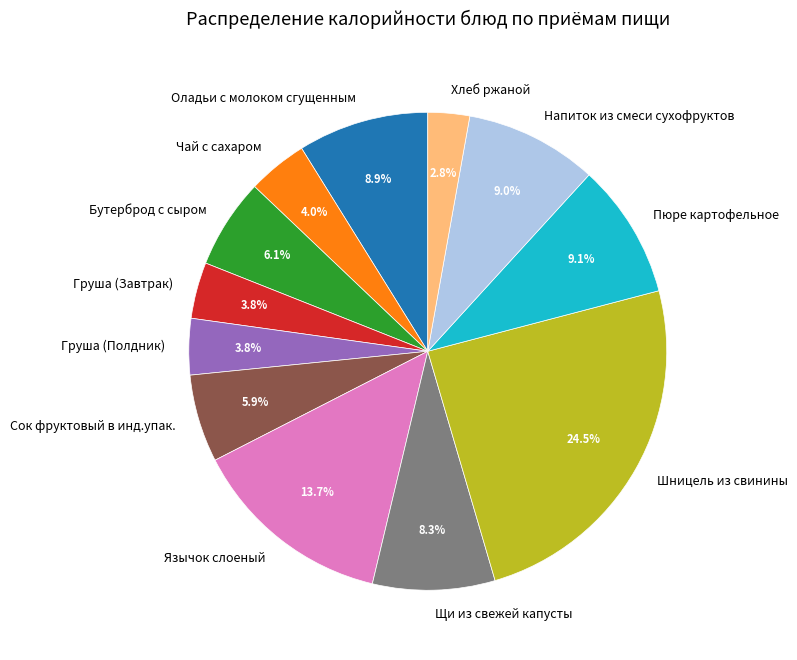

What is the smallest slice in the pie chart?

Хлеб ржаной